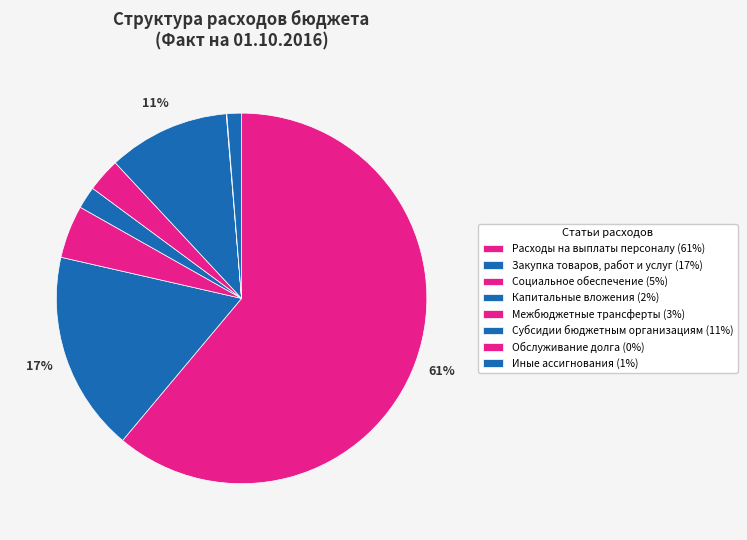

Which has a higher value, Закупка товаров, работ и услуг or Социальное обеспечение?

Закупка товаров, работ и услуг